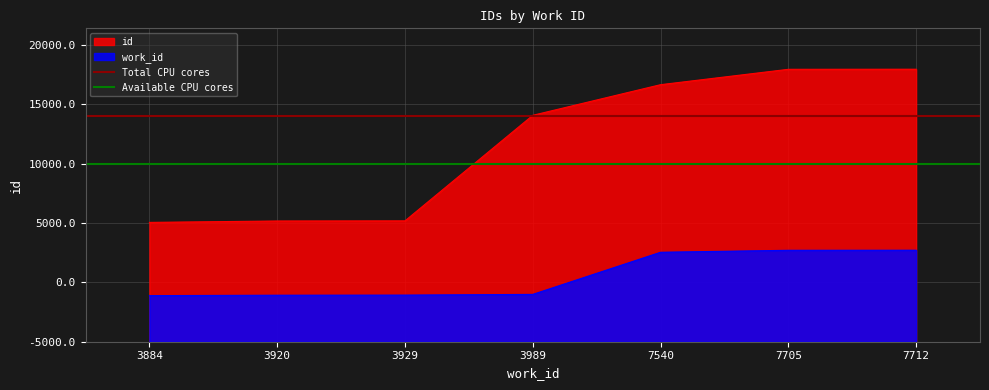

Does the chart display data point markers on the line(s)?

No